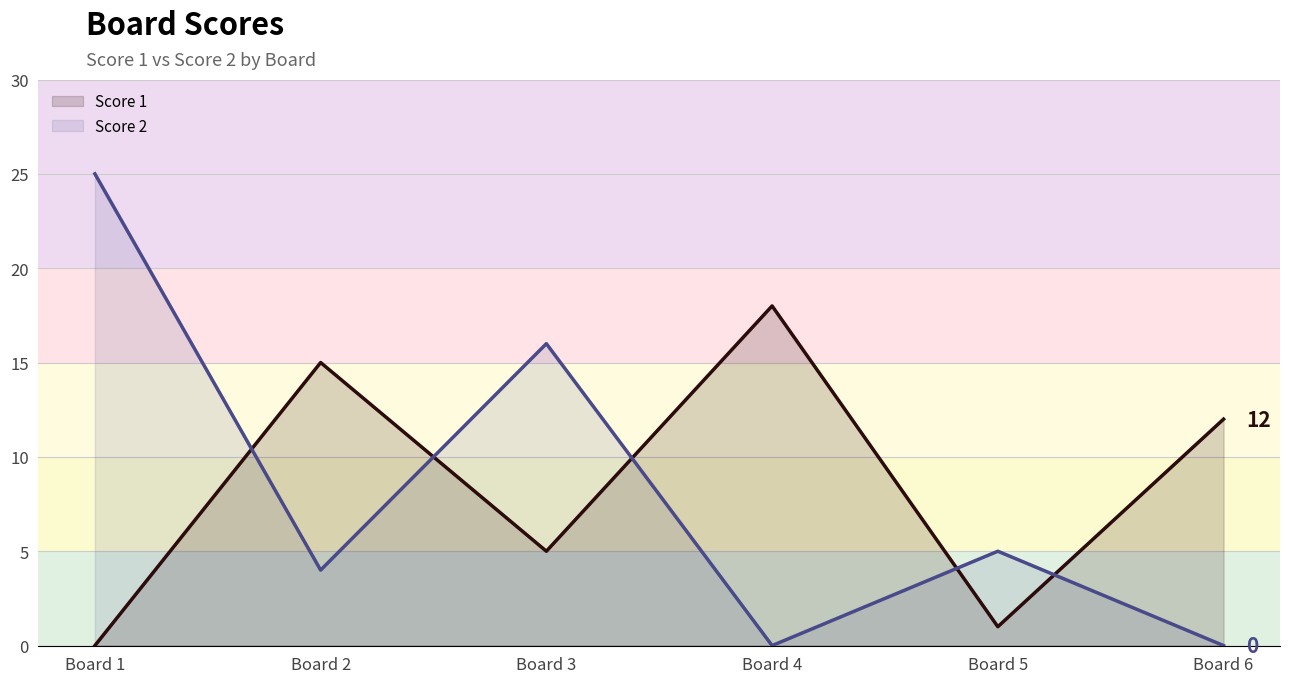

Where is the first local minimum for Score 1?

Board 3